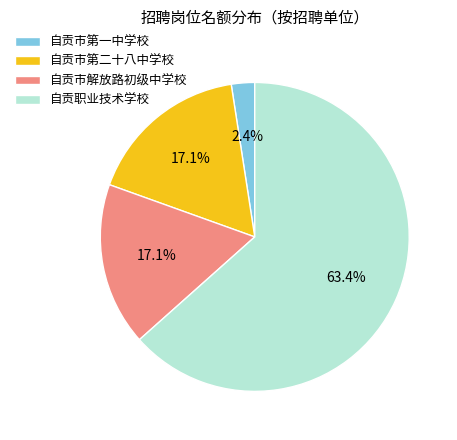

Which category has the smallest portion of the pie?

自贡市第一中学校